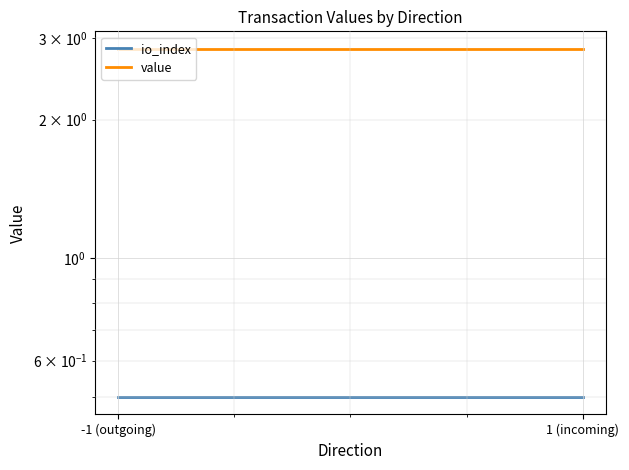

Rank the categories by value value from lowest to highest.

-1 (outgoing), 1 (incoming)